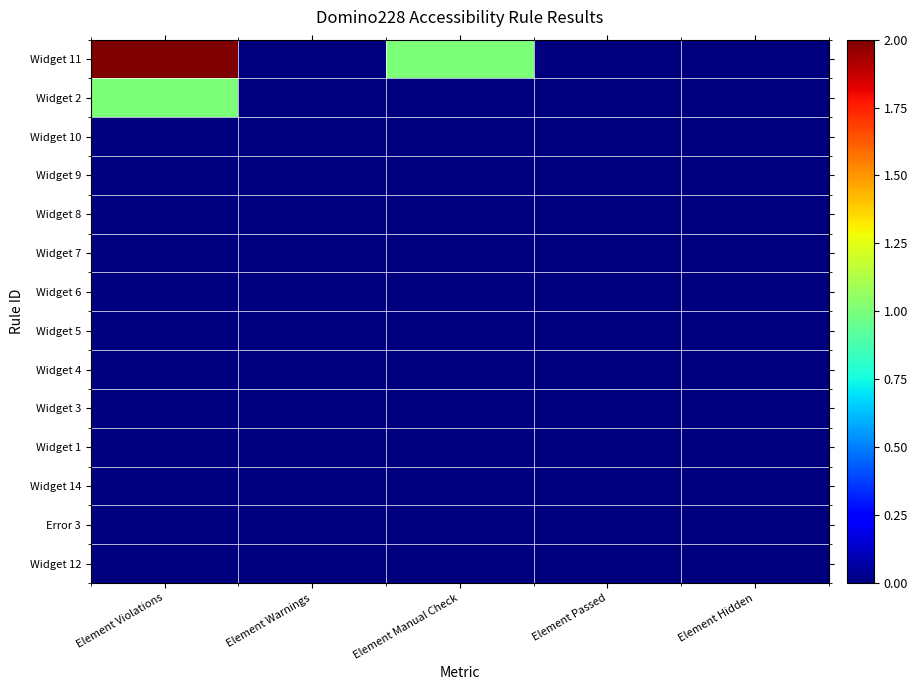

At how many categories does at least one series exceed 1?

1